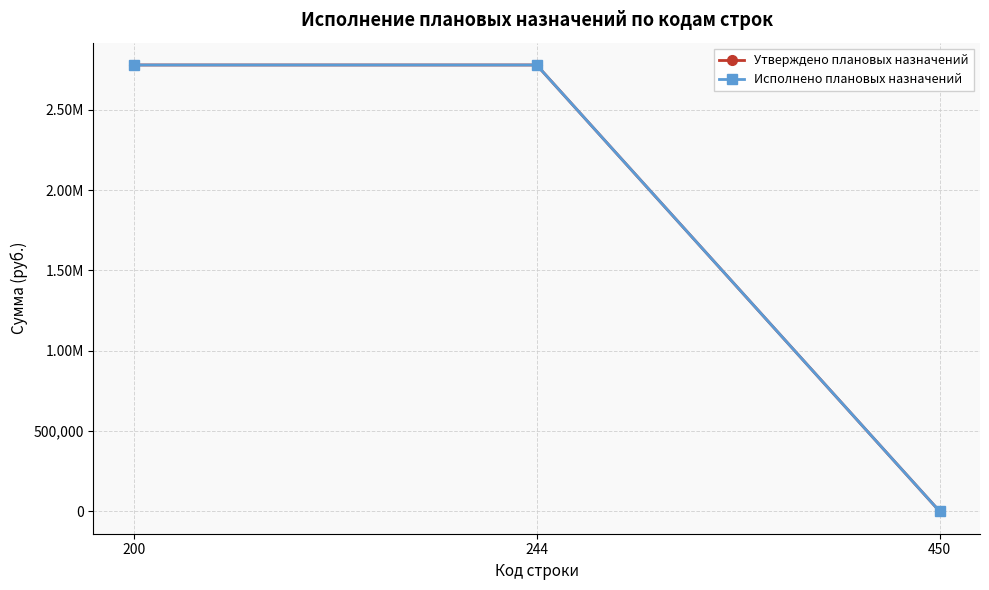

Is it true that Исполнено плановых назначений equals 2778469.9 at 244?

True